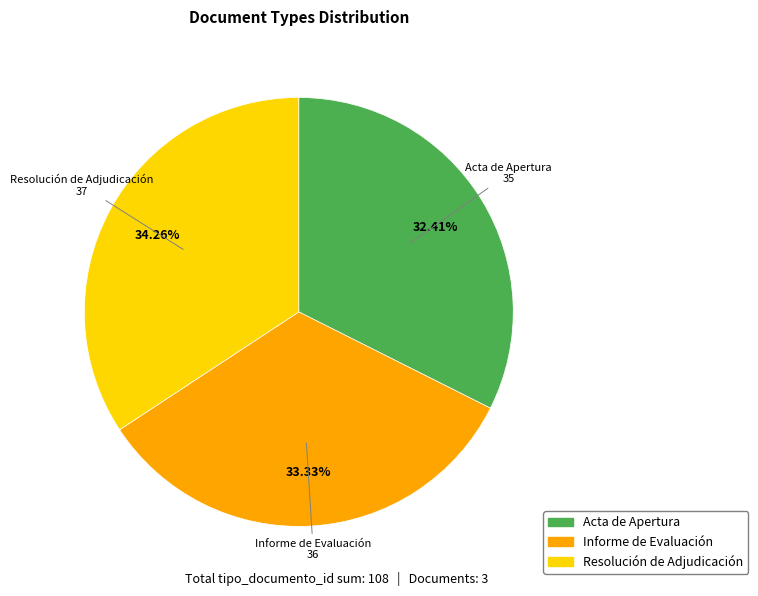

How many segments does this pie chart have?

3